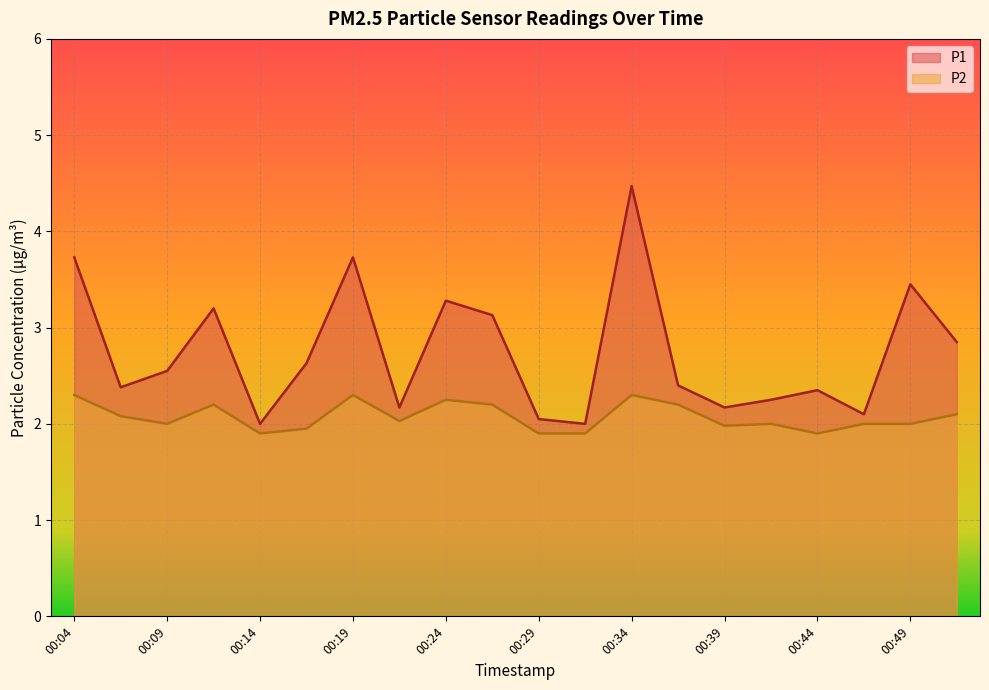

How many interior local valleys does the P2 series have?

5